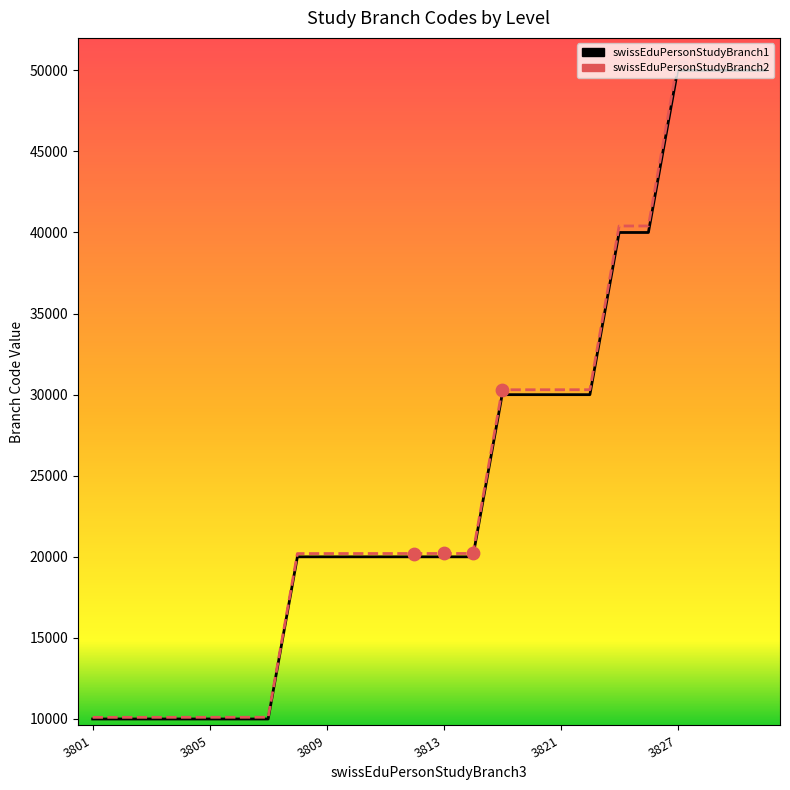

At how many categories does at least one series exceed 33251?

6